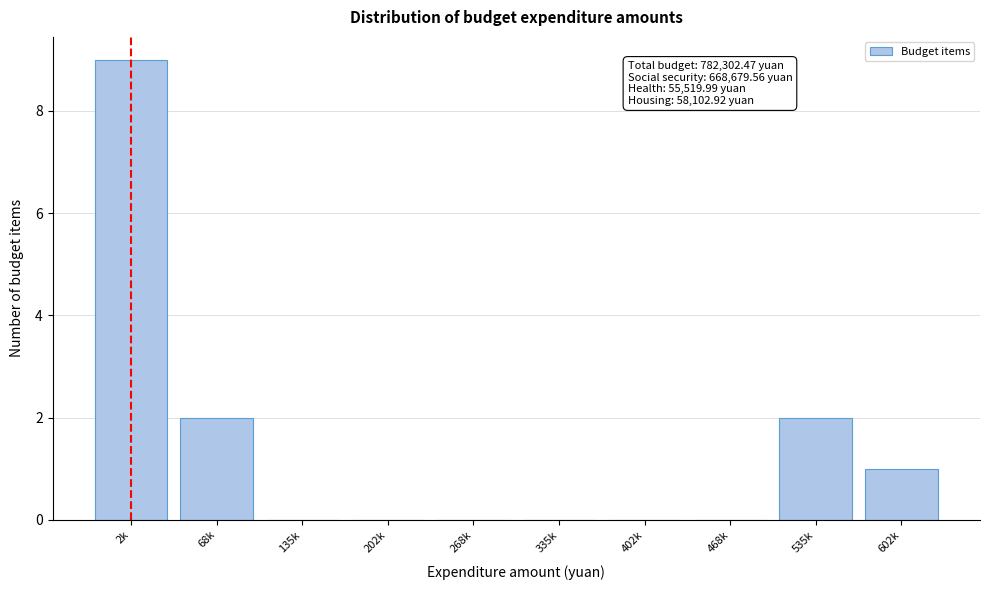

Reading left to right, extract all data points from this chart.

2k=9	68k=2	135k=0	202k=0	268k=0	335k=0	402k=0	468k=0	535k=2	602k=1